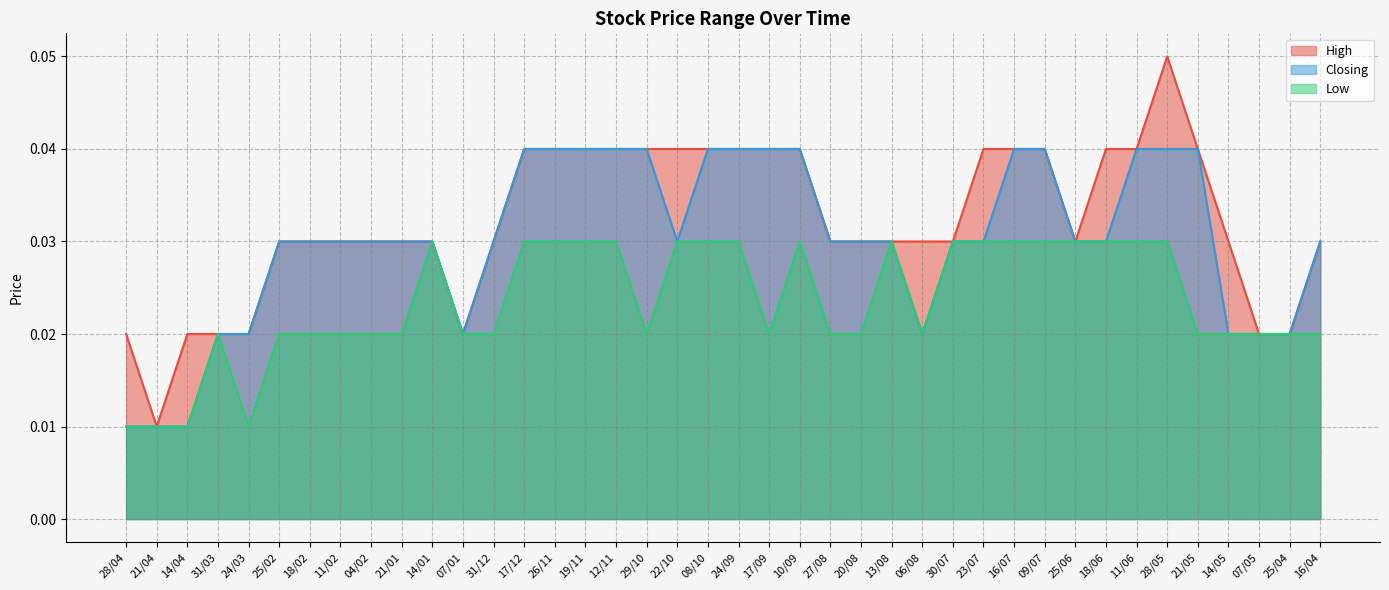

Which series has the largest range (max minus min)?

High